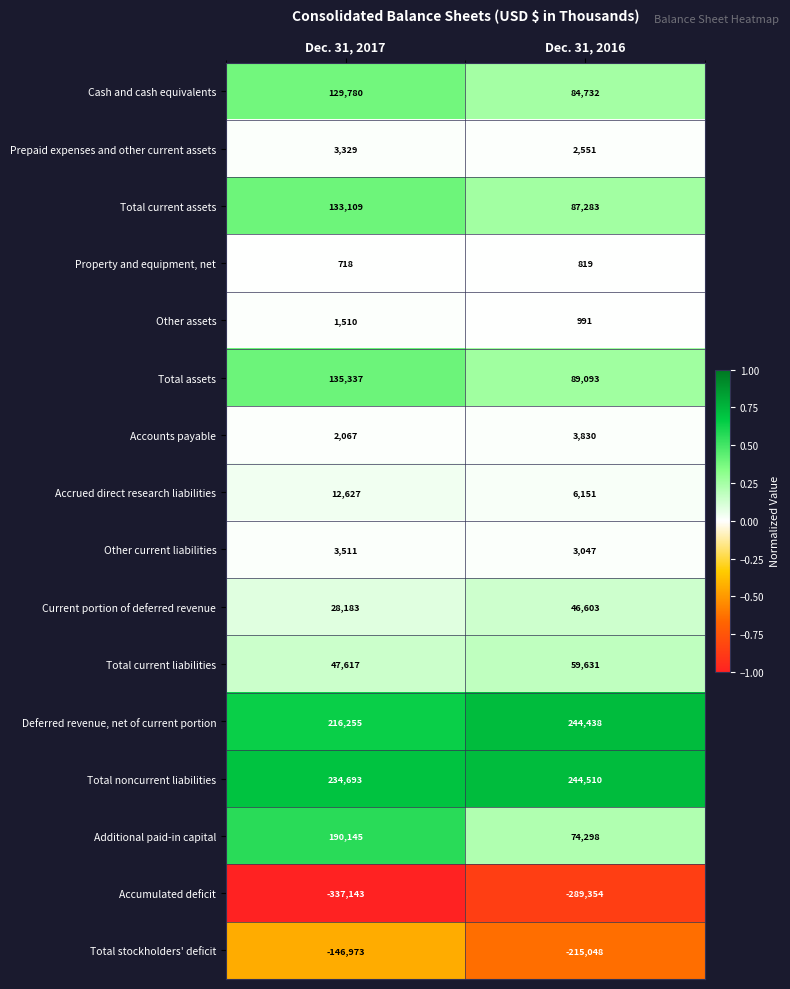

What is the difference between the highest and lowest values at Dec. 31, 2017?

571836